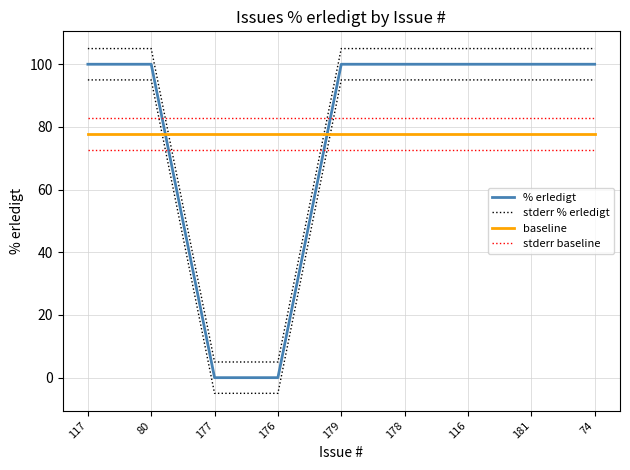

Is this an area chart (filled region under the line)?

No